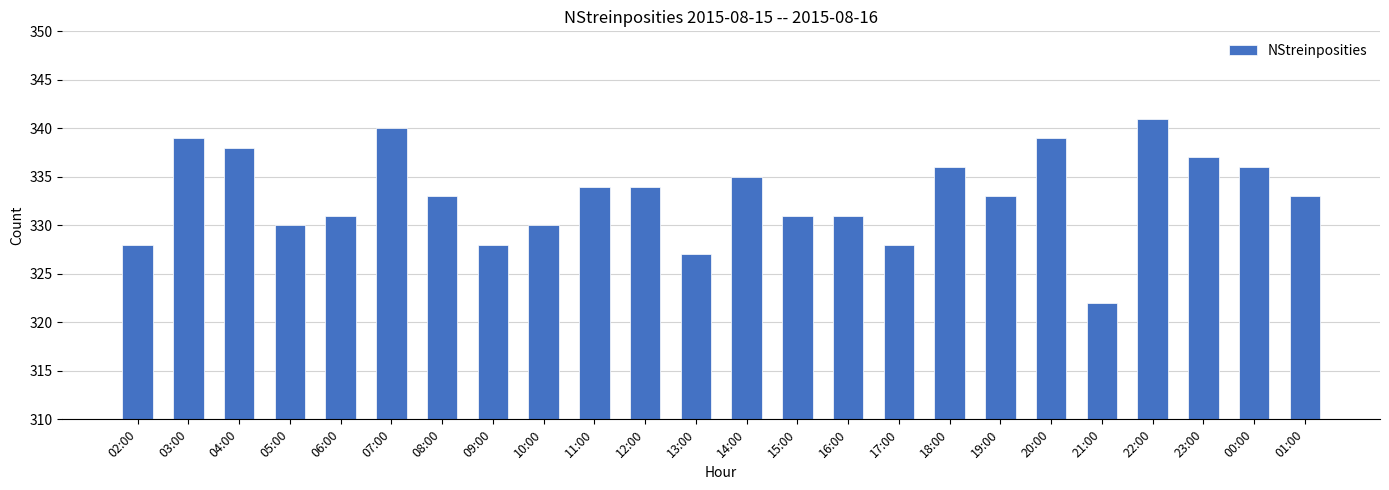

What is the change in value from 17:00 to 21:00?

-6